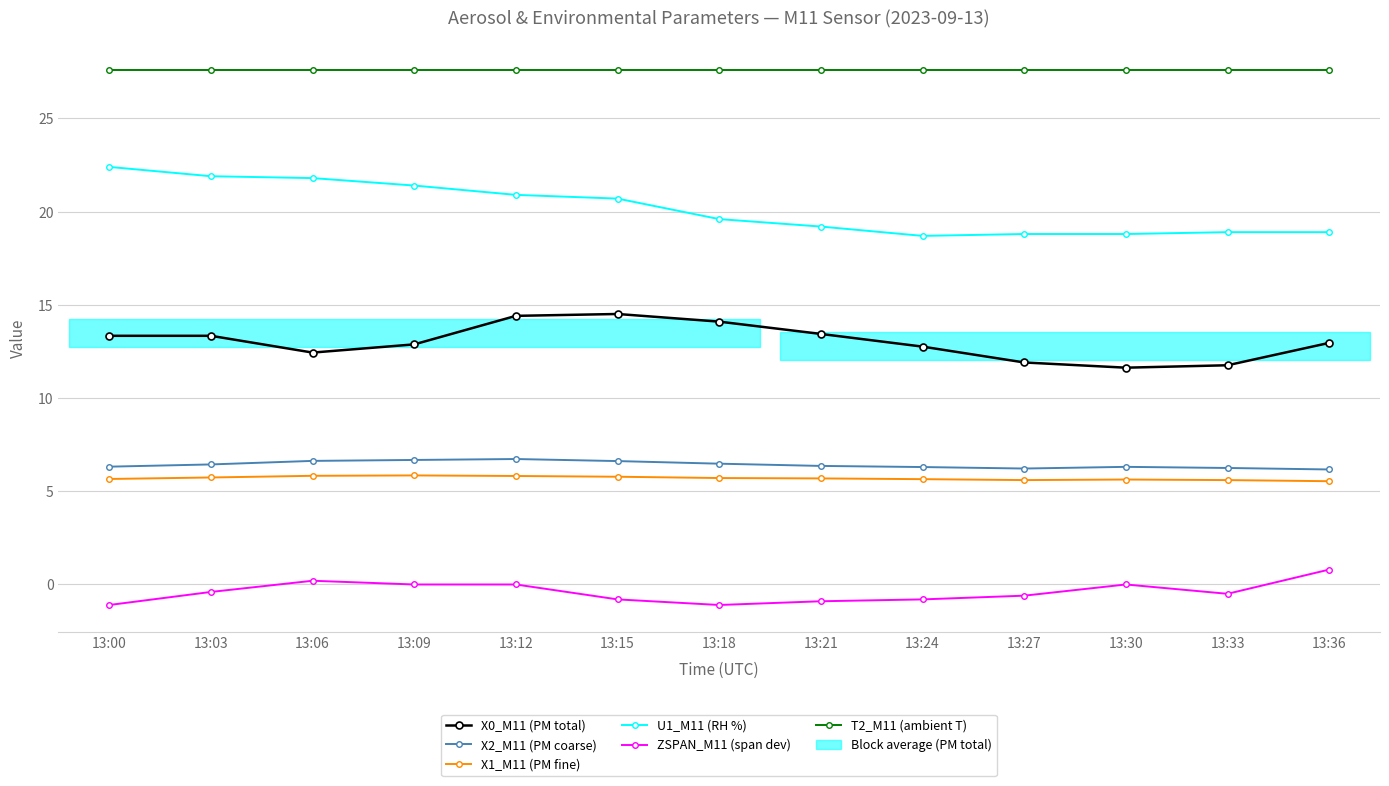

True or false: X2_M11 (PM coarse) and T2_M11 (ambient T) intersect in this chart.

False